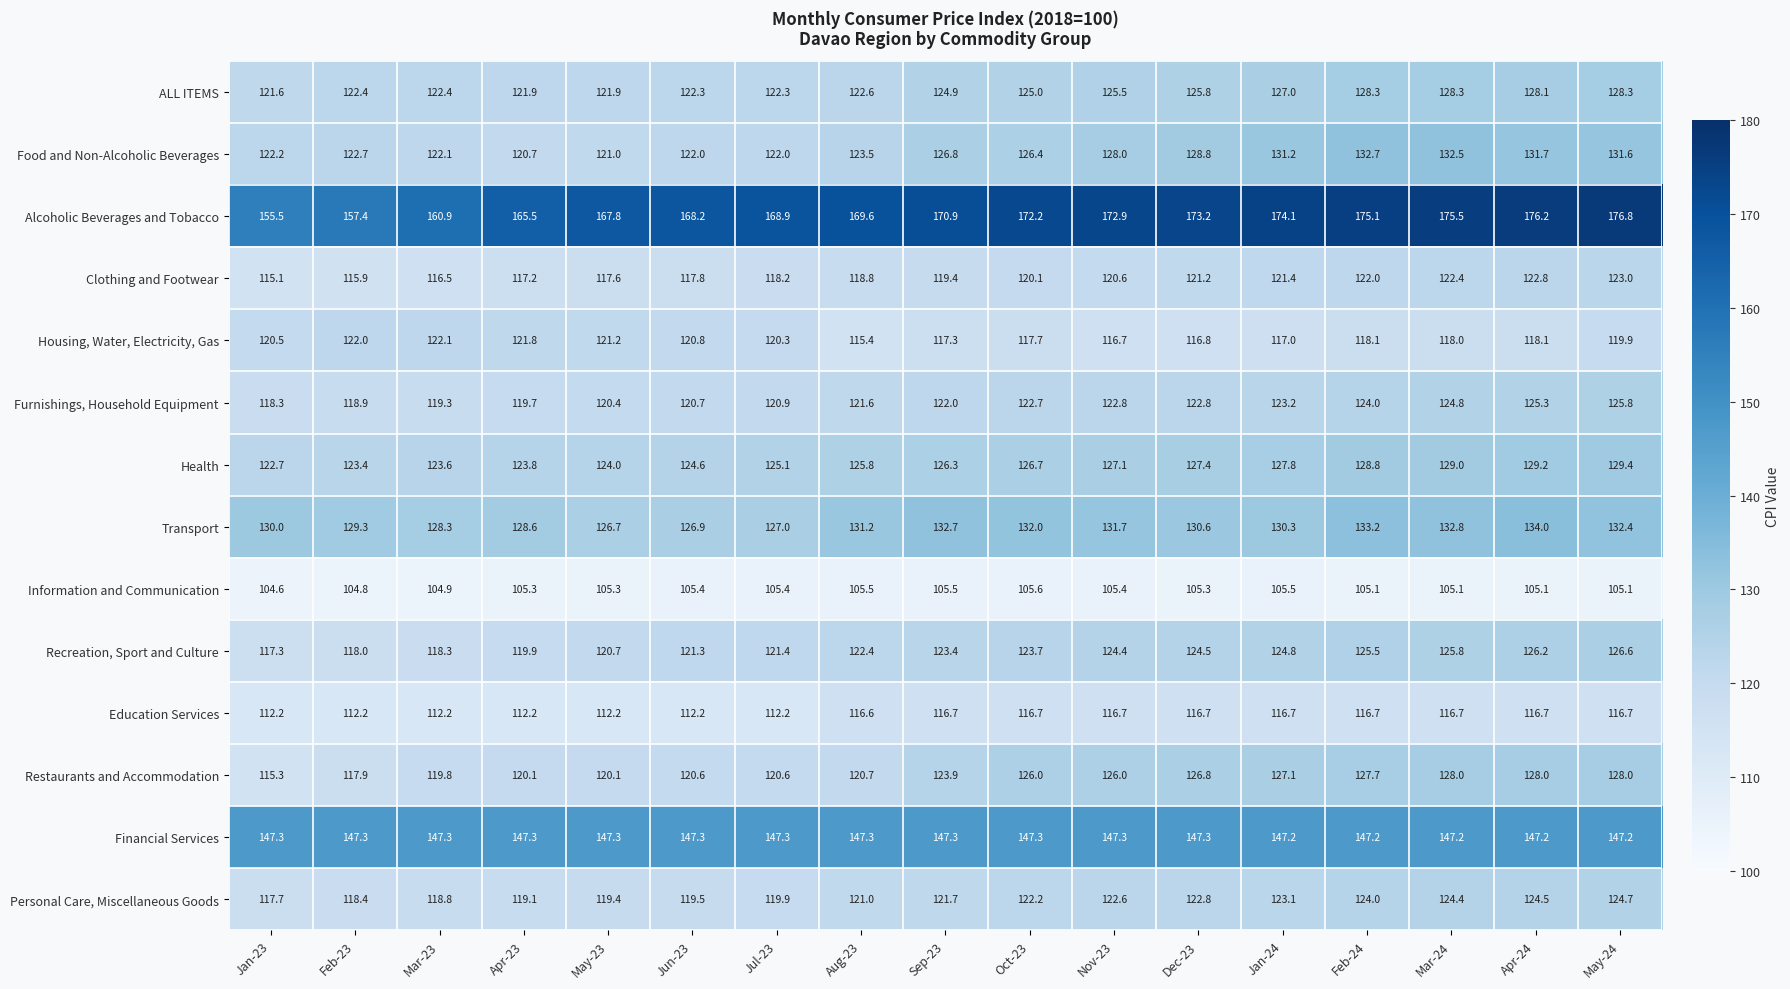

What is the minimum value shown in the chart?

104.6